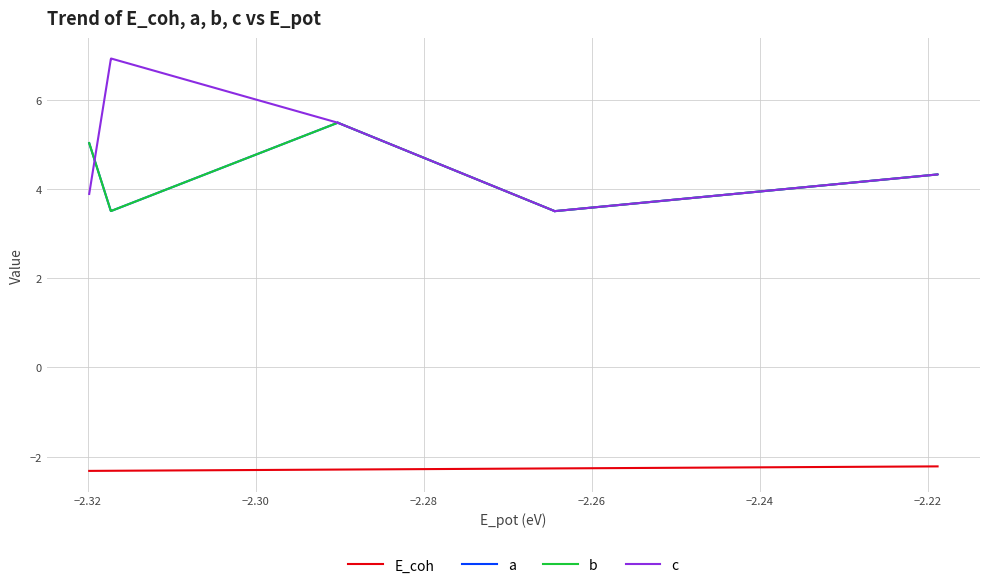

True or false: c has more than 2 interior local peaks.

False